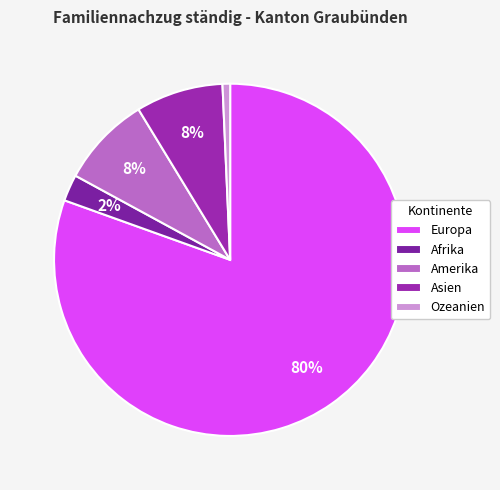

Which category accounts for the majority?

Europa